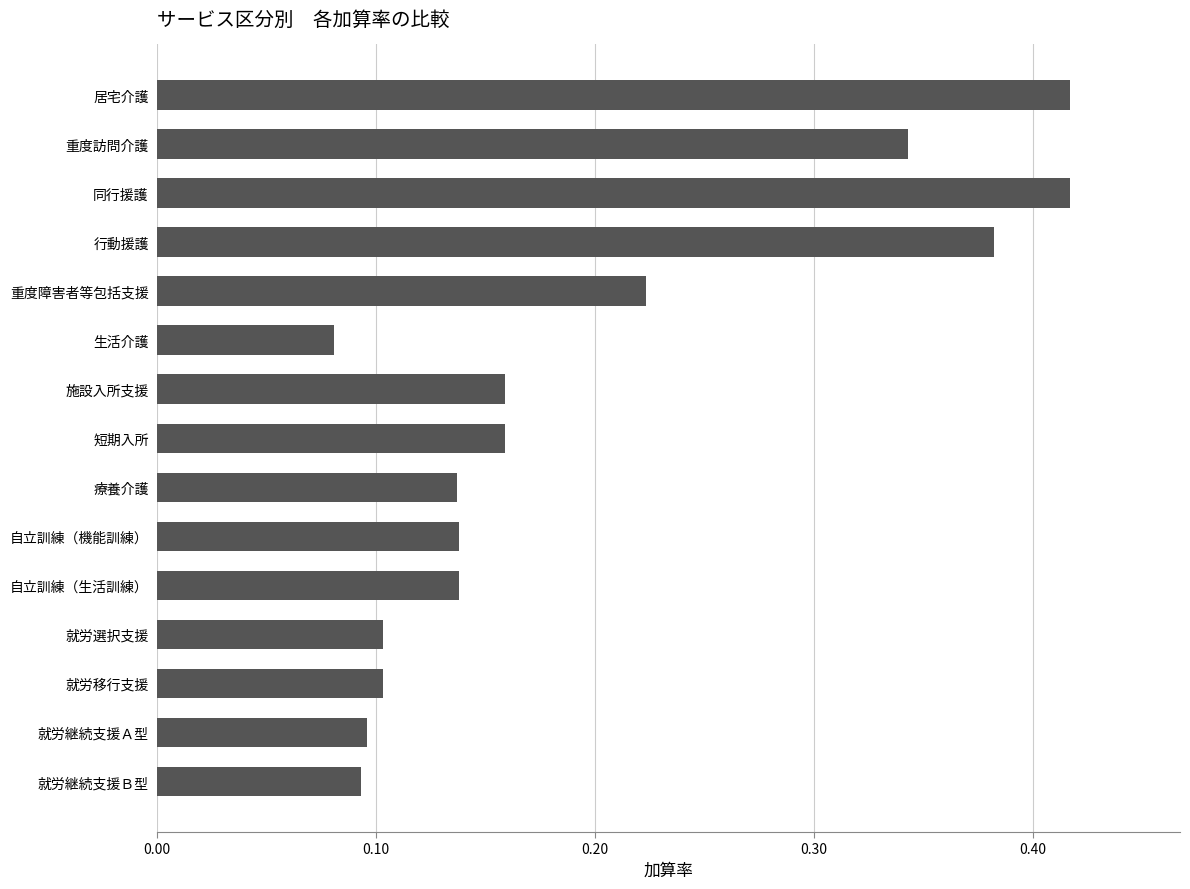

What is the label of the 6th bar from the top?

生活介護